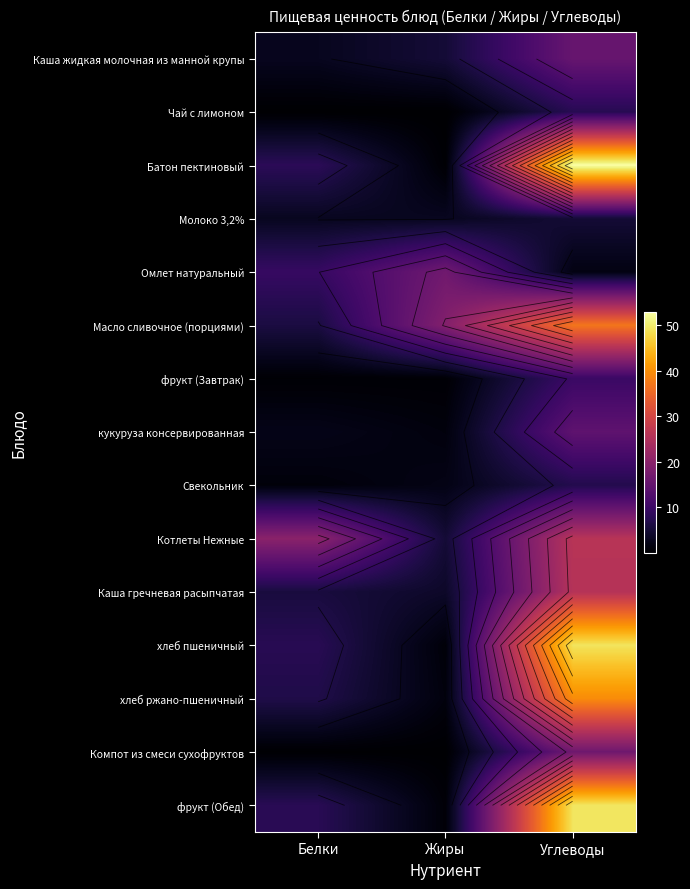

Is the value of Котлеты Нежные at Жиры greater than the value of Батон пектиновый at Белки?

No